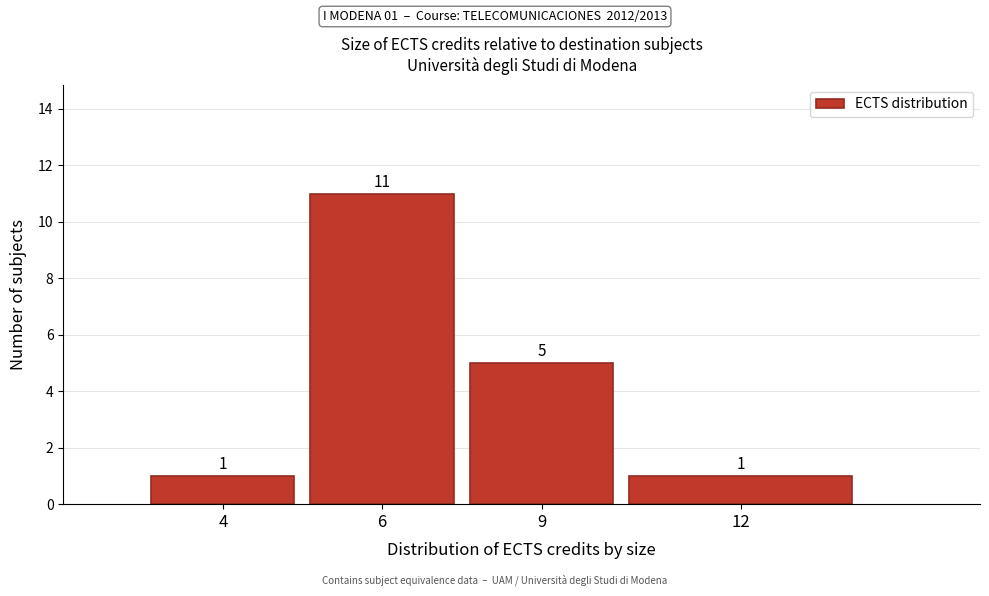

Reading left to right, extract all data points from this chart.

4=1	6=11	9=5	12=1